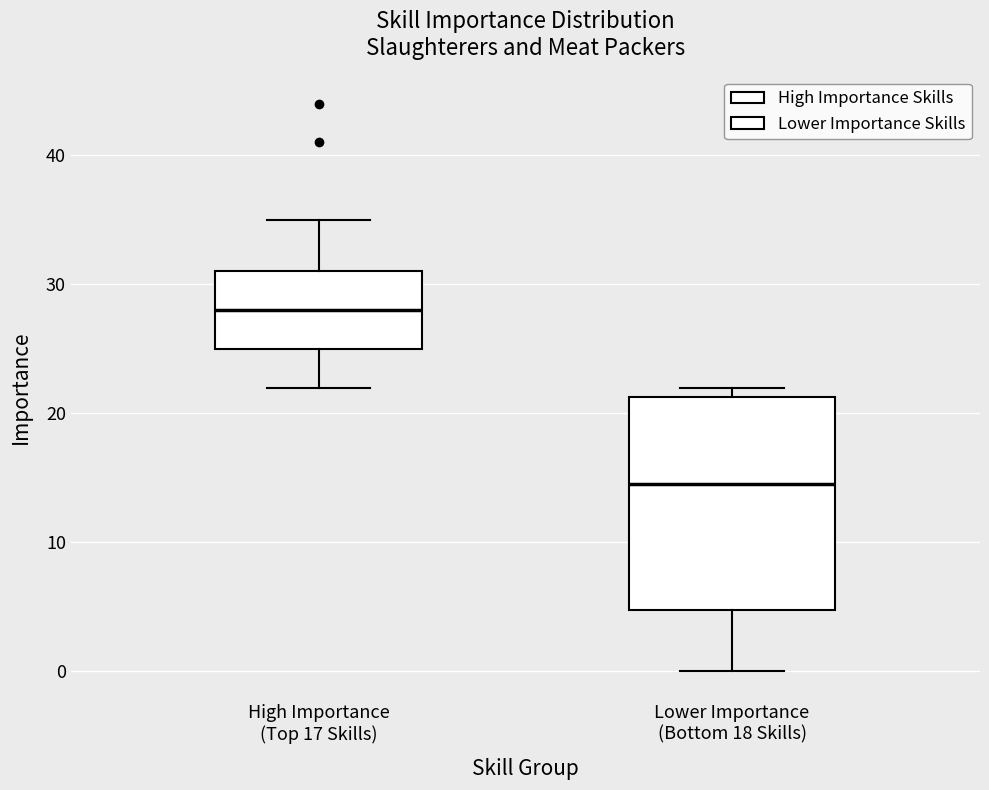

Reading left to right, read every box against the y-axis: the position of its median line, the range the box covers, and the ends of its whiskers. The values are not printed on the chart, so give them approximately, as read against the axis.

High Importance (Top 17 Skills): median 28, box 25 to 31, whiskers 22 to 35
Lower Importance (Bottom 18 Skills): median 15, box 5 to 21, whiskers 0 to 22